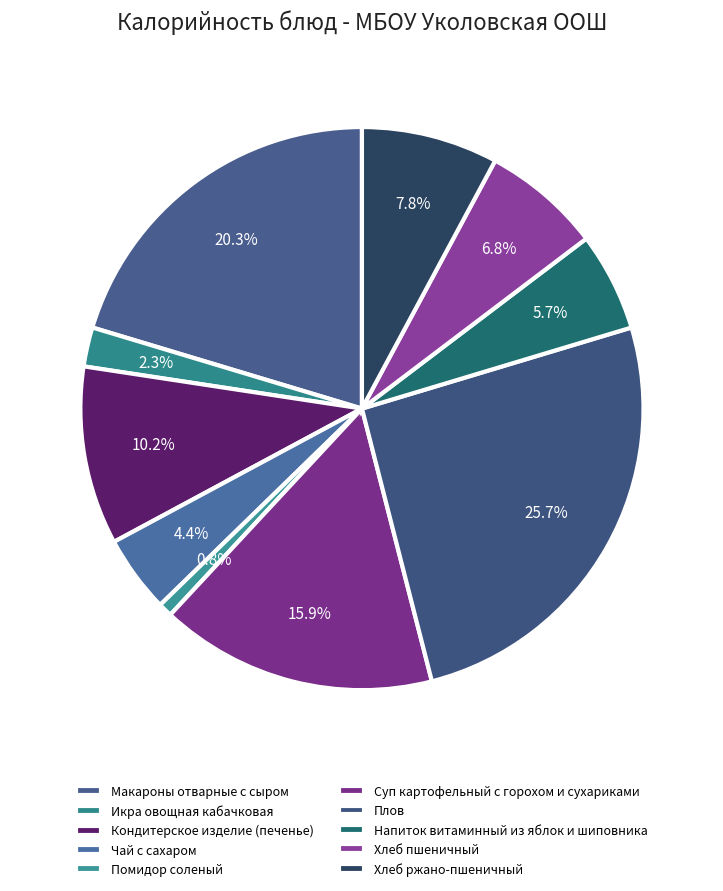

To the nearest percent, what is the difference between the Чай с сахаром and Плов slice percentages?

21%